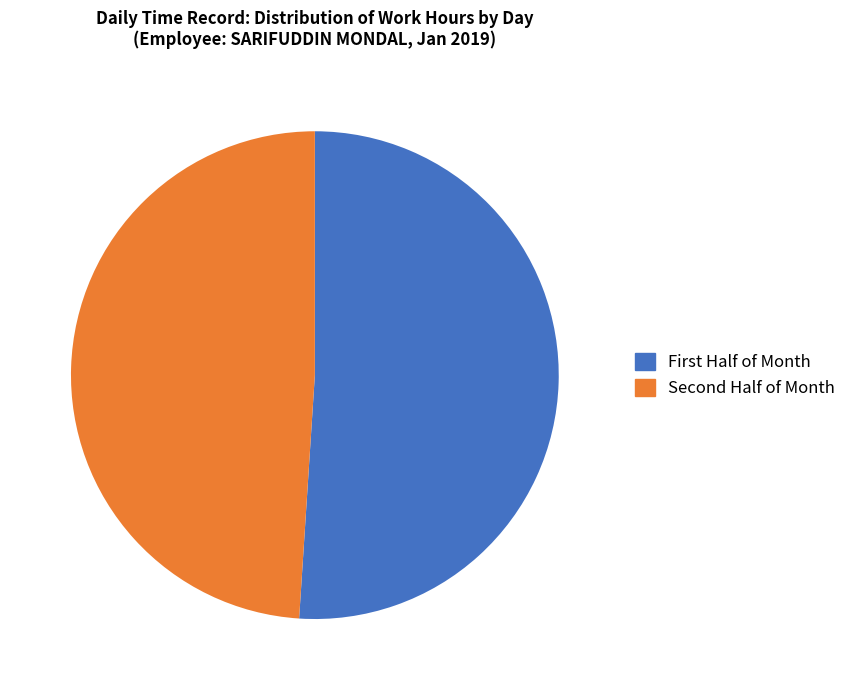

Does any single category account for the majority?

Yes